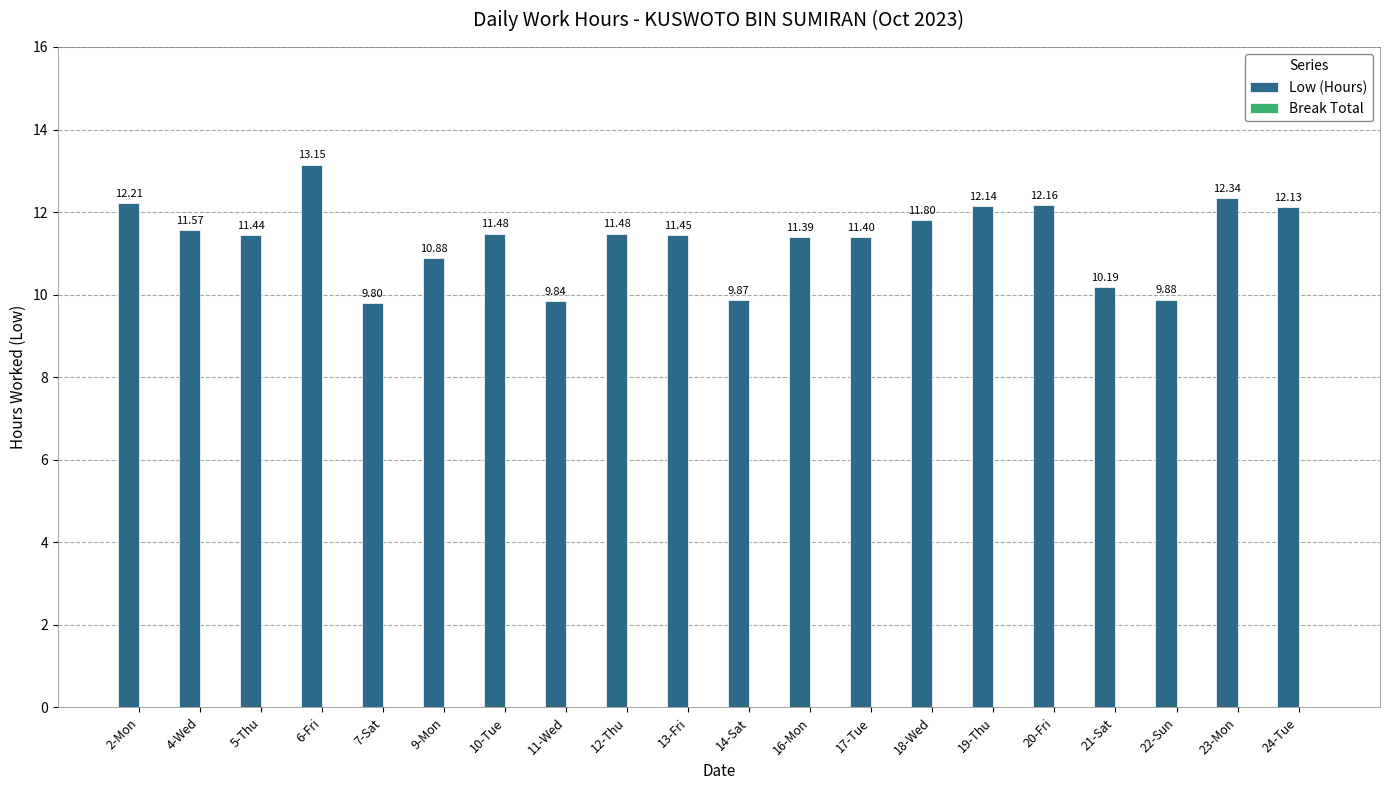

Approximately how many times larger is the value at 2-Mon compared to 4-Wed?

1.1